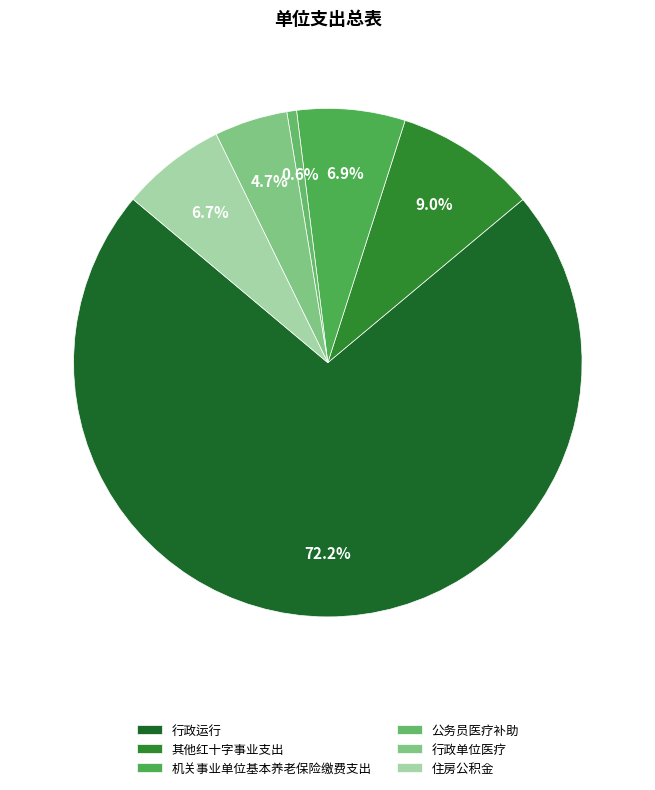

Is there any slice that represents more than half of the pie?

Yes